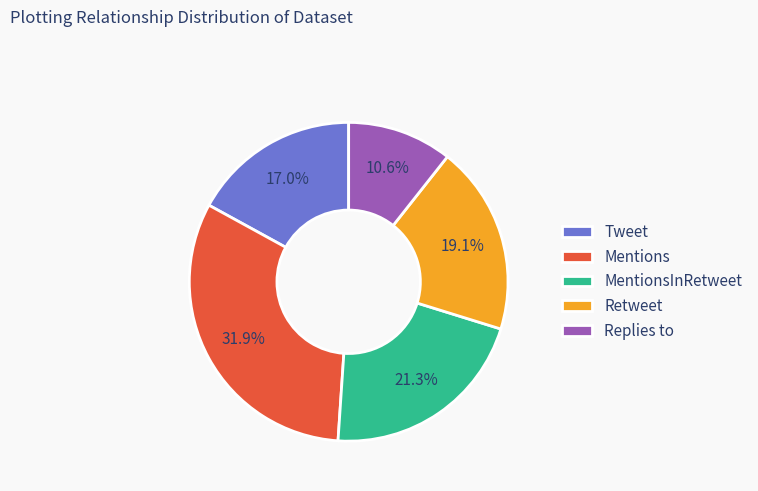

What is the ratio of the value at Retweet to the value at MentionsInRetweet?

0.9